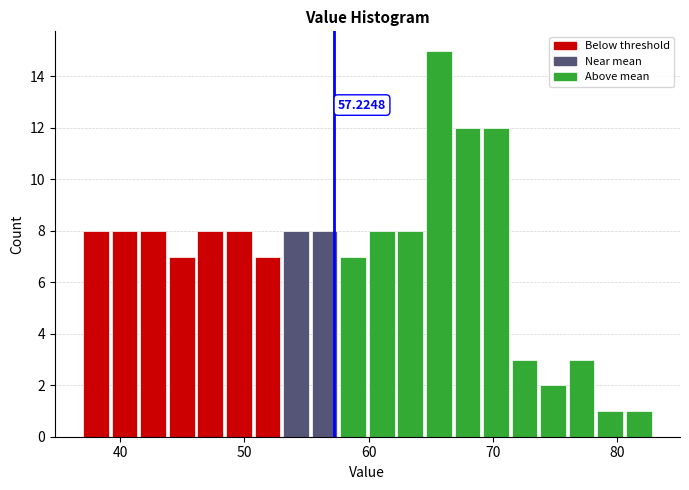

Around what value on the x-axis is the tallest bar? Give the approximate position of its centre, as read against the axis.

66